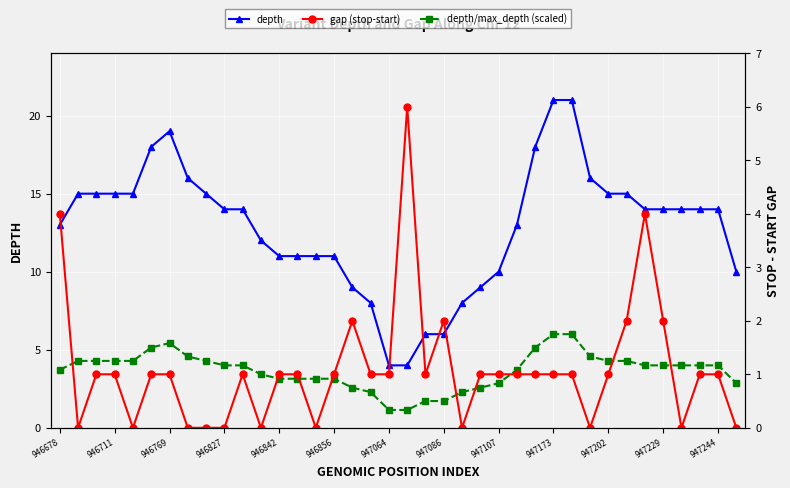

True or false: depth and depth/max_depth (scaled) cross at least once.

False